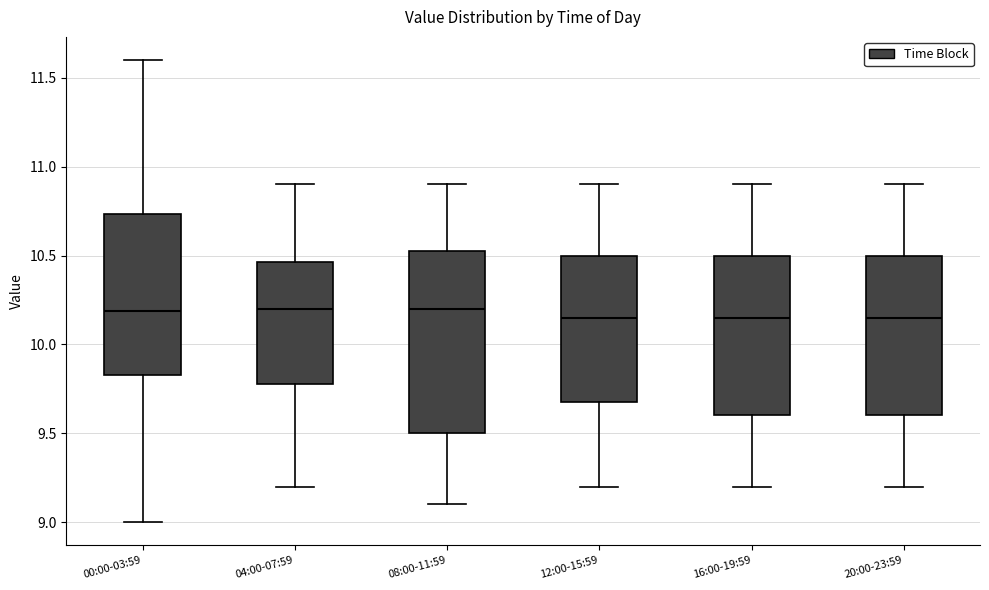

Where does the lower whisker of the box for 20:00-23:59 end on the y-axis? The values are not printed on the chart, so give them approximately, as read against the axis.

9.20